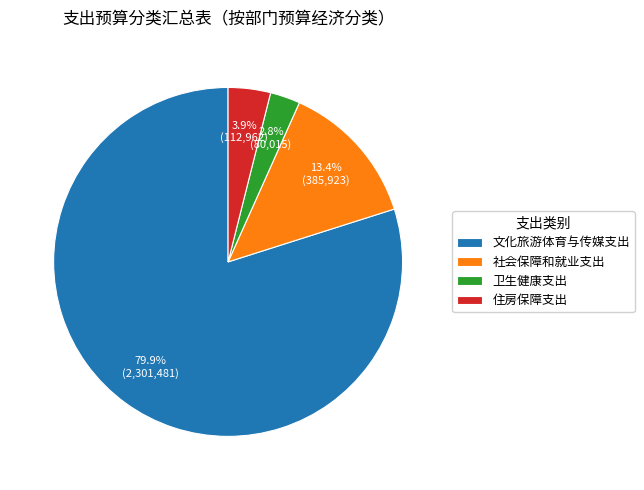

Is there any slice that represents more than half of the pie?

Yes